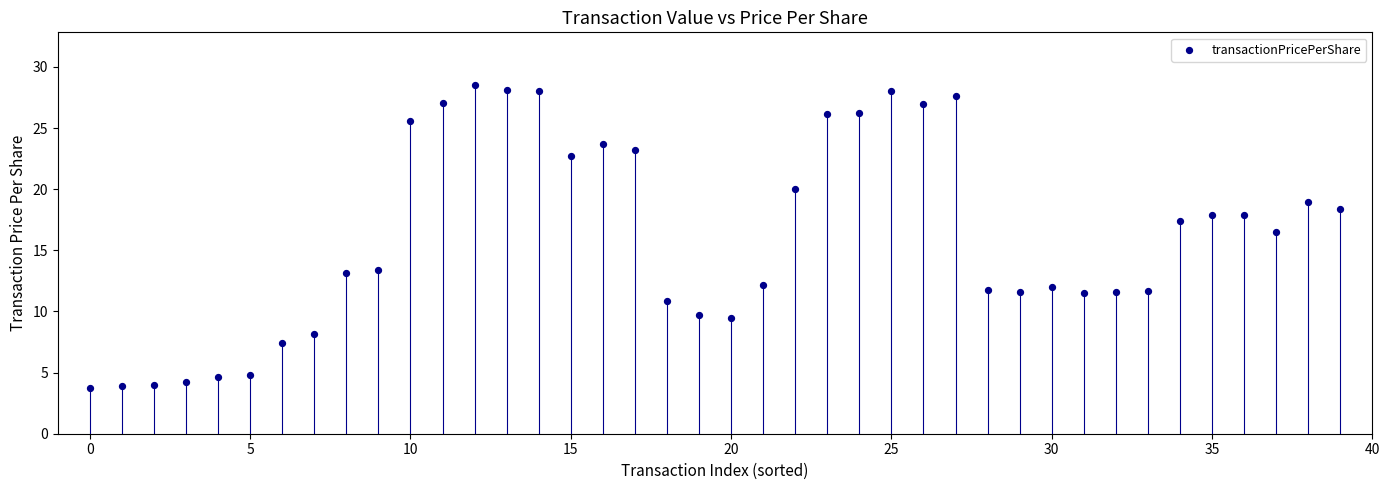

What is the range of Y values (max minus min)?

24.8